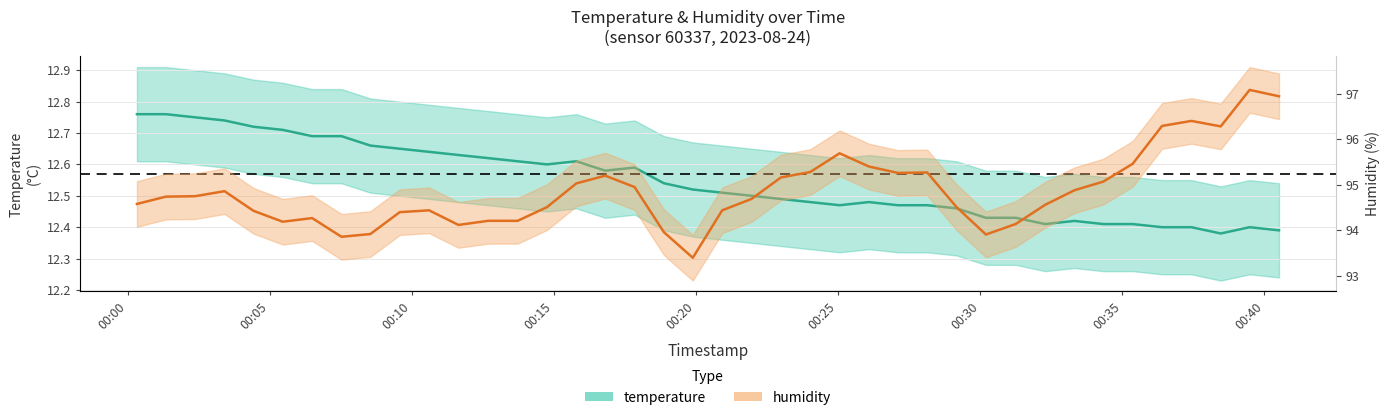

What is the sum of all temperature values?

501.9